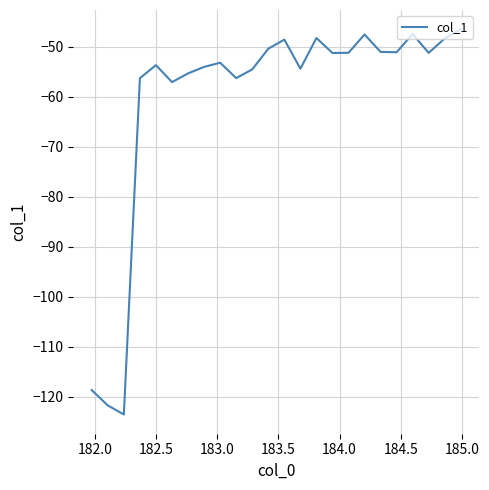

What is the minimum value shown in the chart?

-123.5